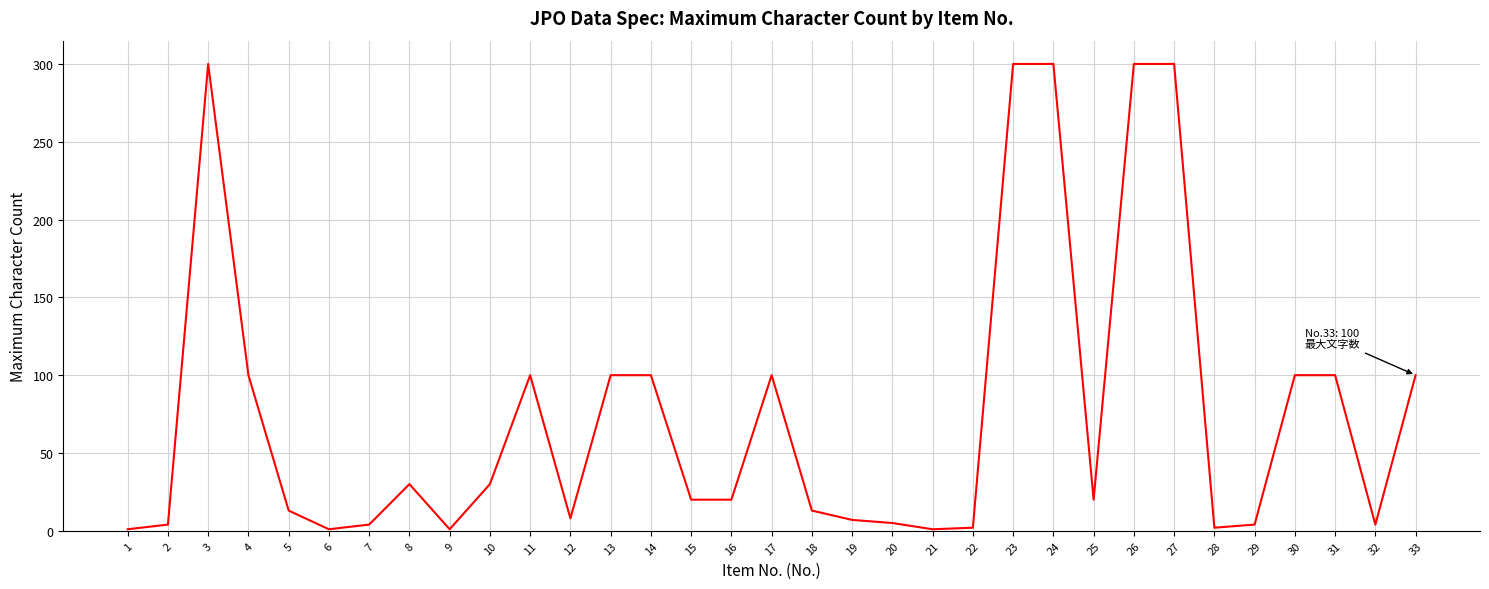

What is the greatest value displayed?

300